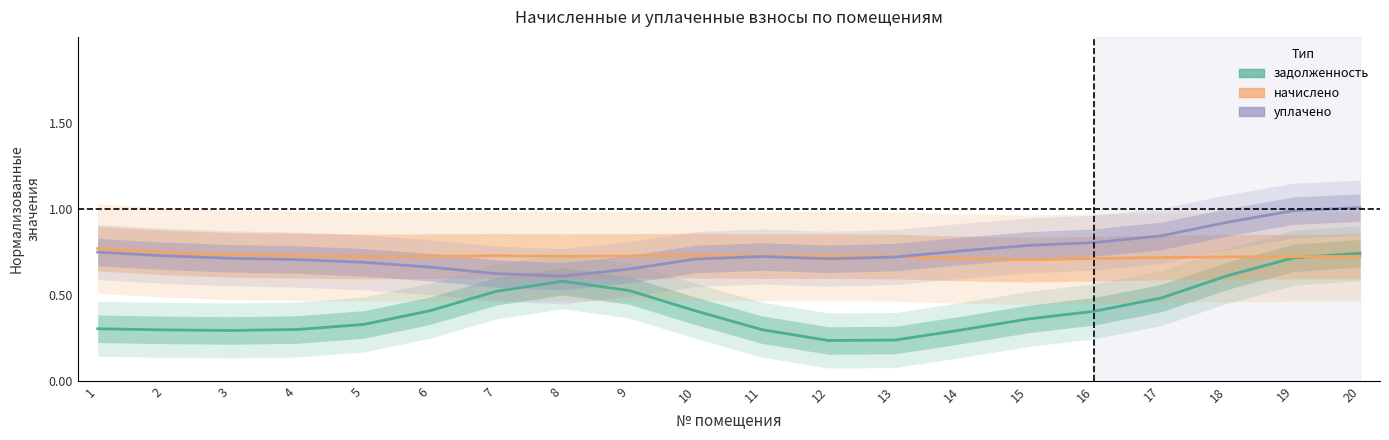

How many interior local valleys does the начислено series have?

4